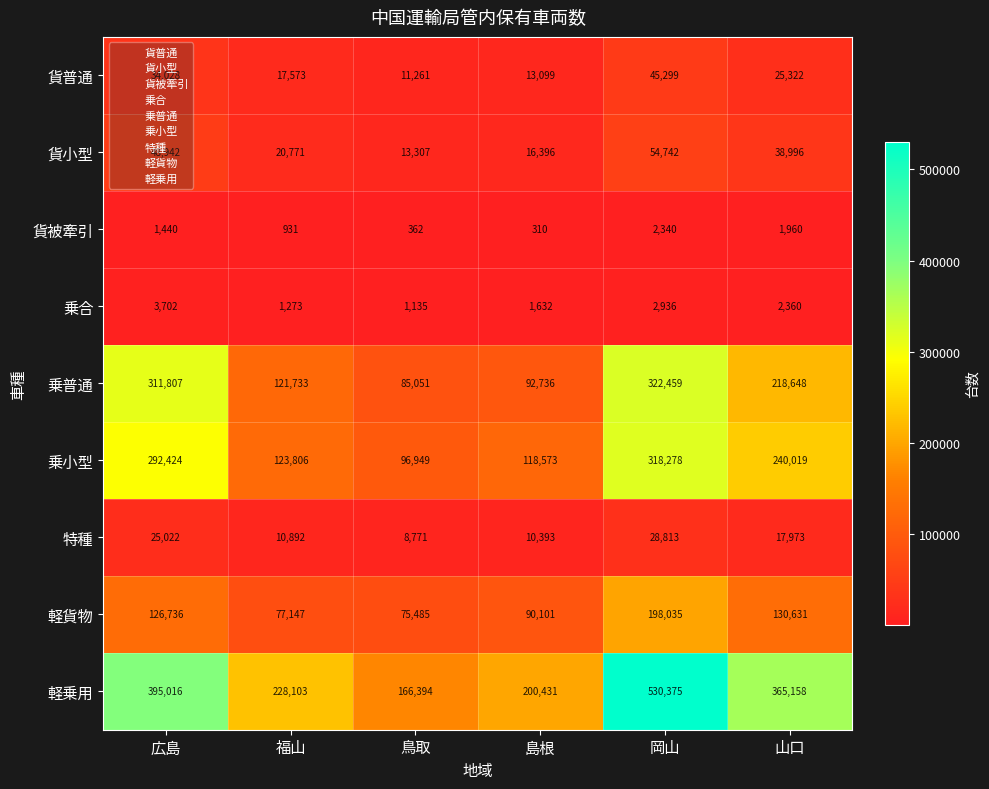

True or false: 貨普通 has a value of 54525 at 広島.

False